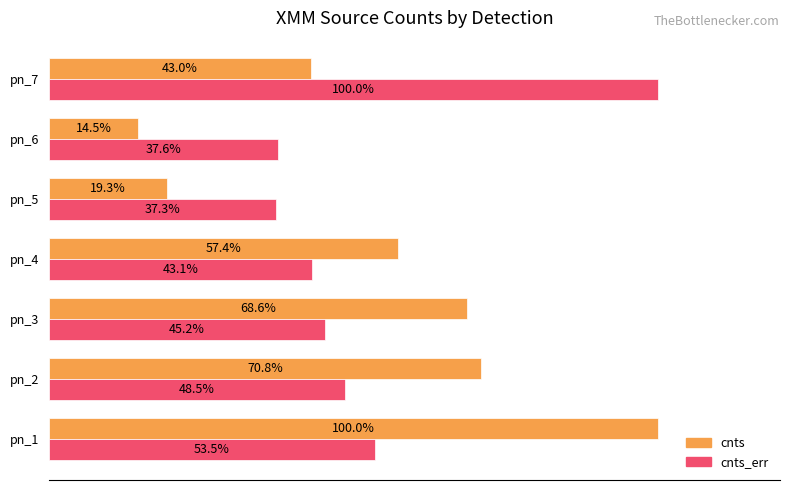

Which series has the widest spread of values?

cnts